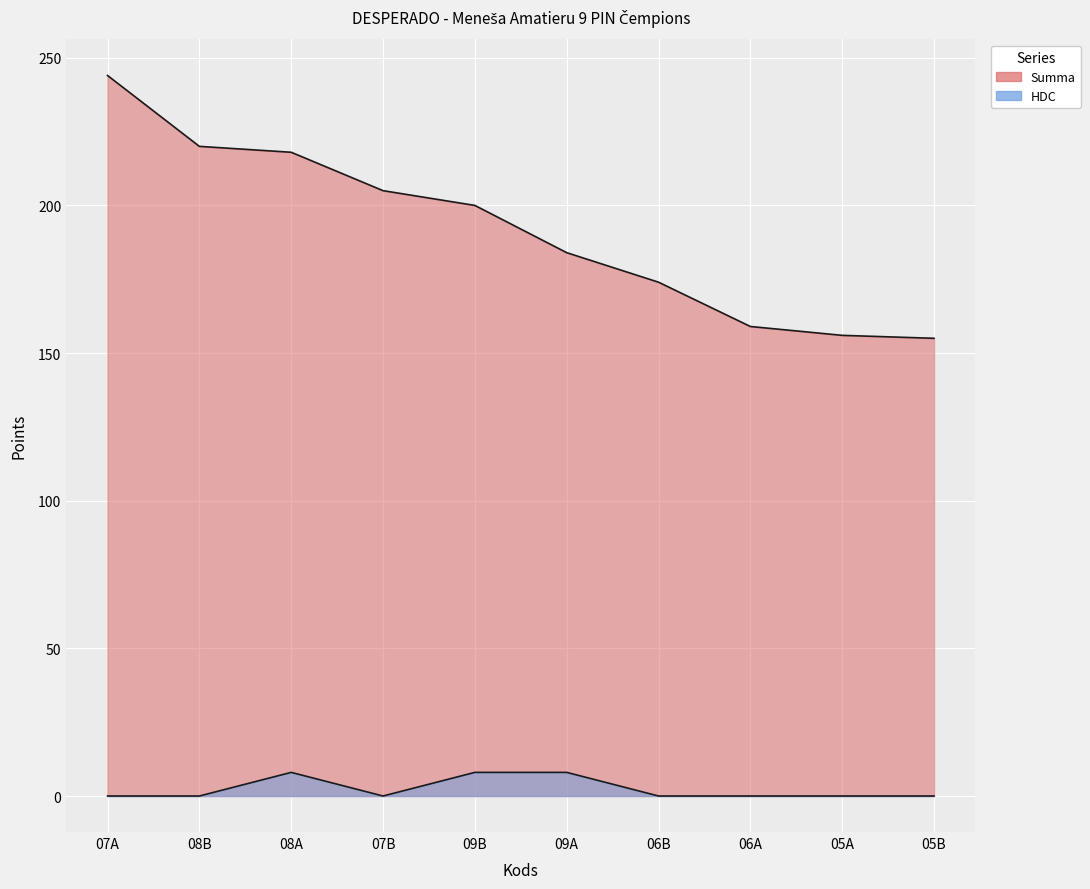

Which has a higher value, 08B or 07A?

08B